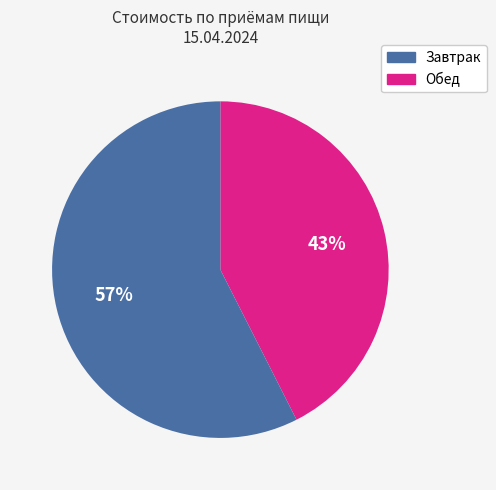

Is there any slice that represents more than half of the pie?

Yes